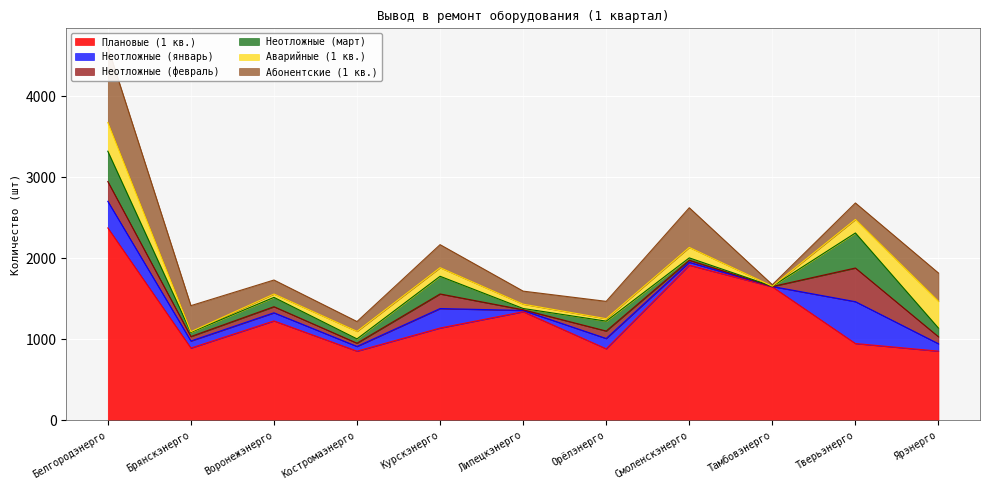

What is the spread (max minus min) of values at Тверьэнерго?

782